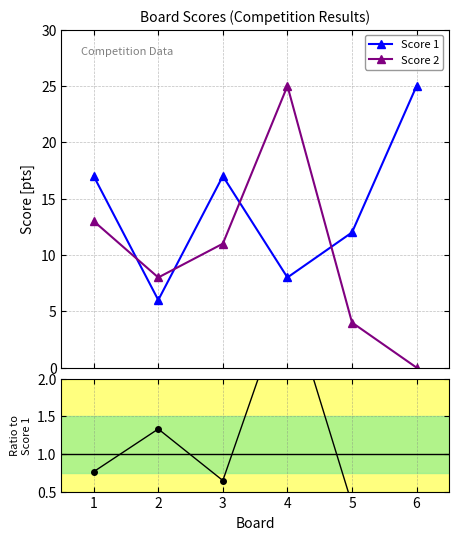

True or false: Score 2 and Score 1 intersect in this chart.

True